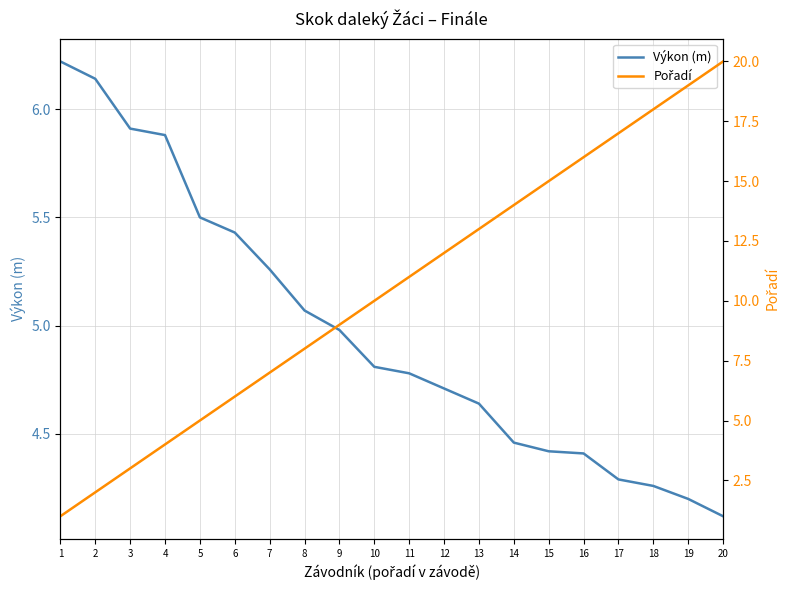

Rank the series by their maximum value, from highest to lowest.

Pořadí, Výkon (m)